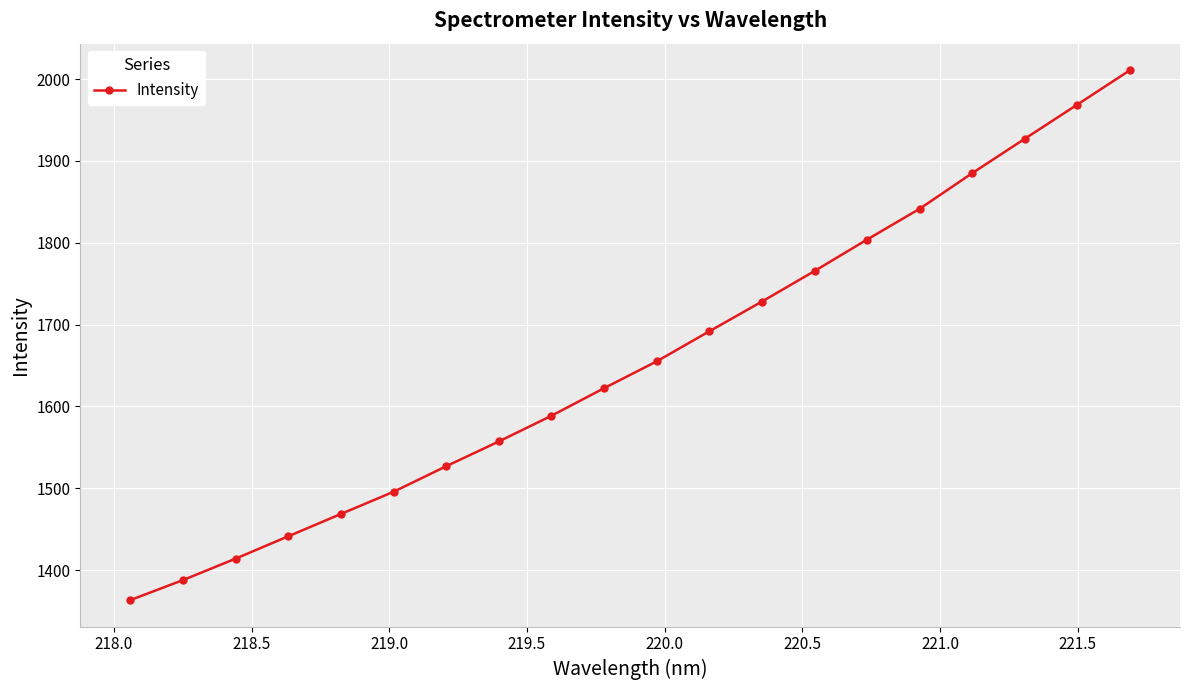

What is the maximum value shown in the chart?

2011.0